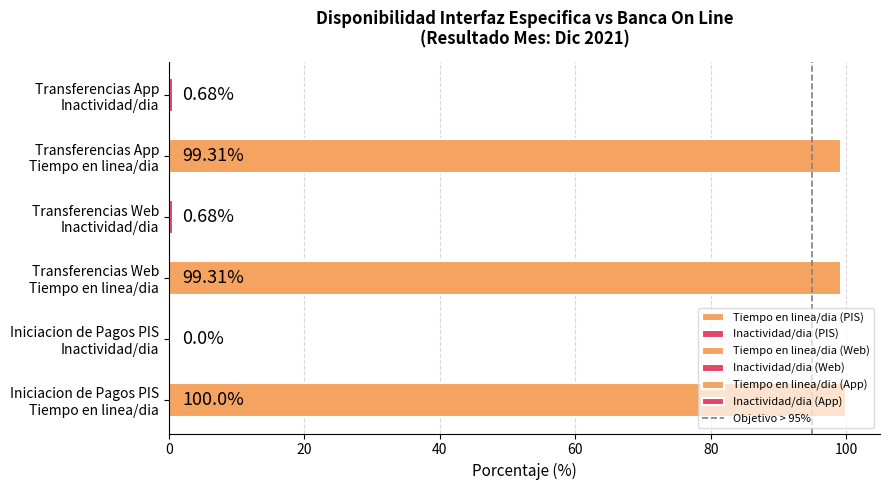

Are the bars horizontal?

Yes